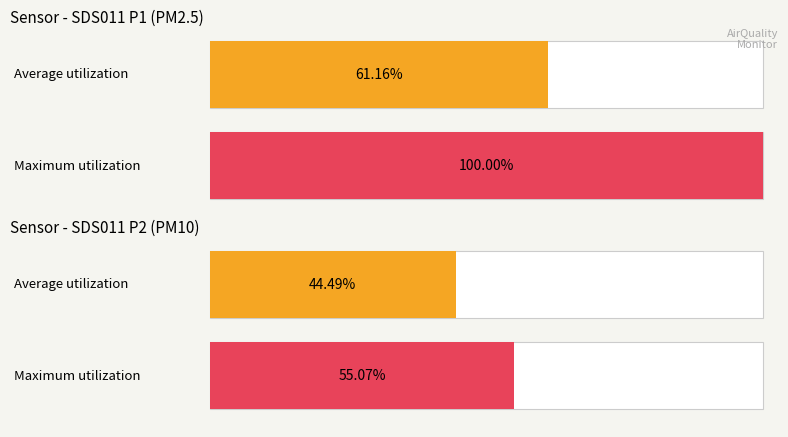

Are the bars grouped side by side (vs. stacked)?

Yes